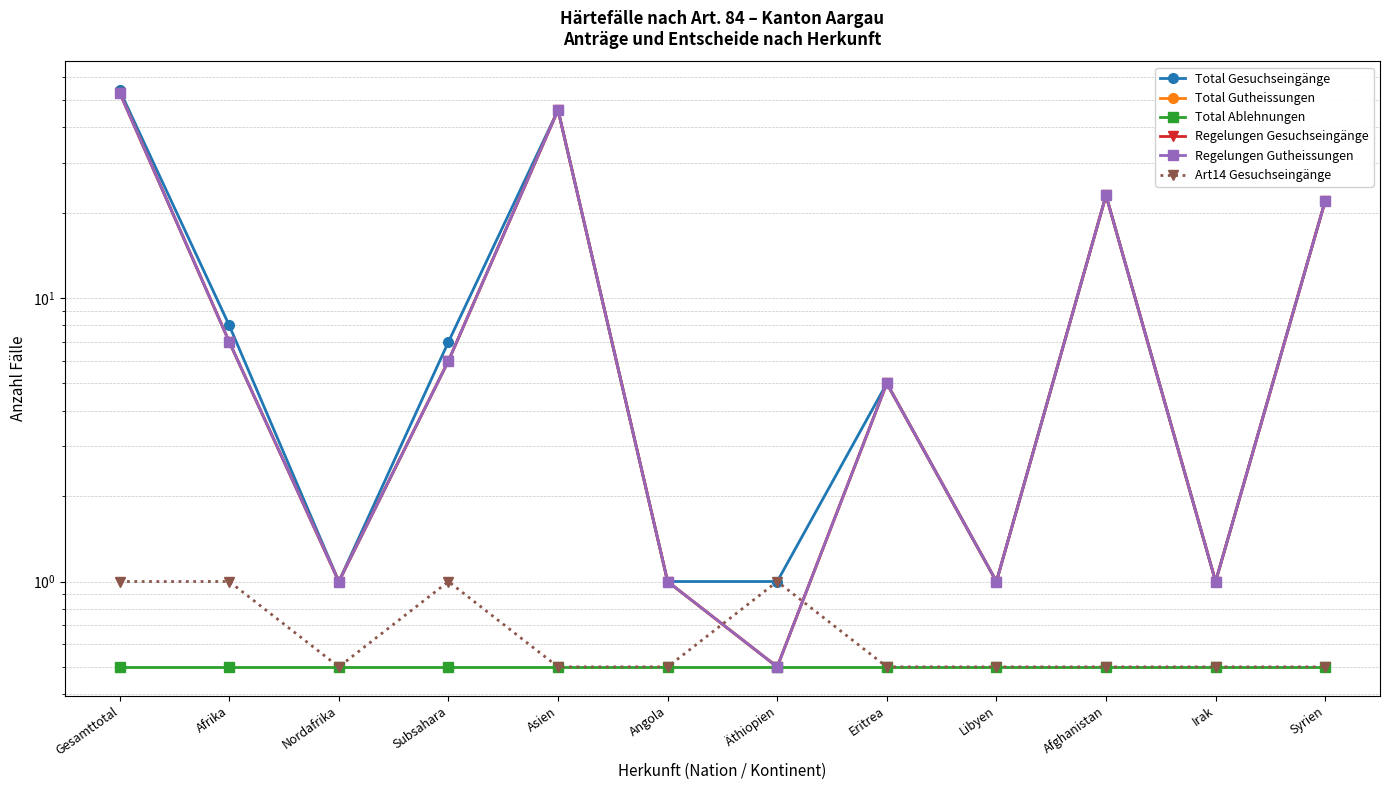

How many distinct data groups are displayed?

6